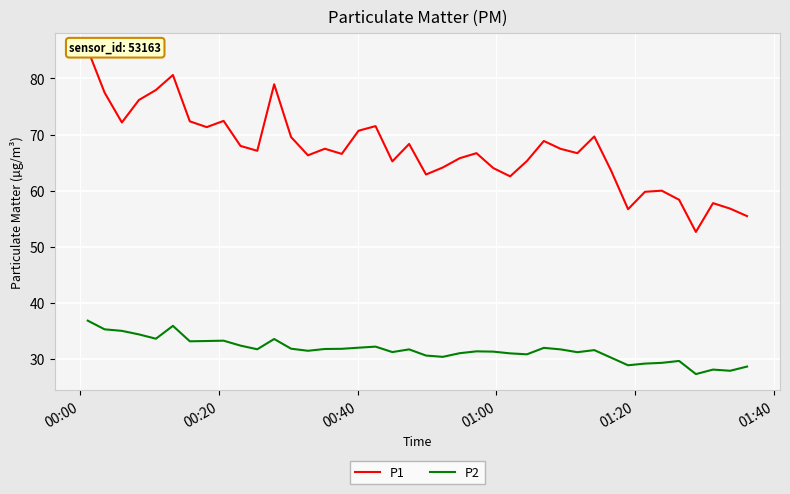

How many values in the P2 series are below 31?

12